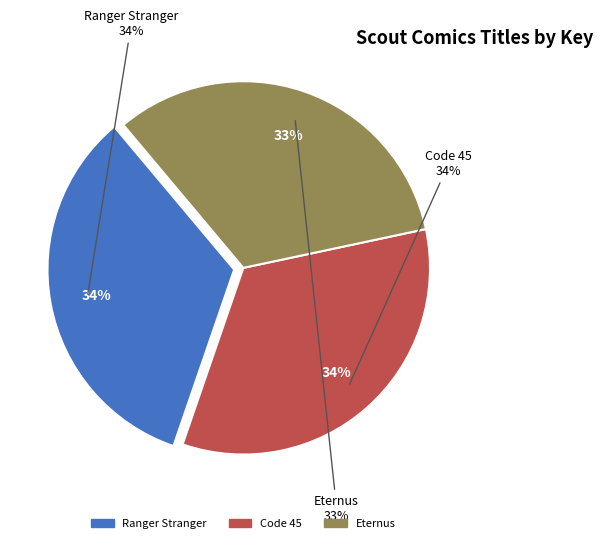

Does Code 45 represent more than half of the total?

No